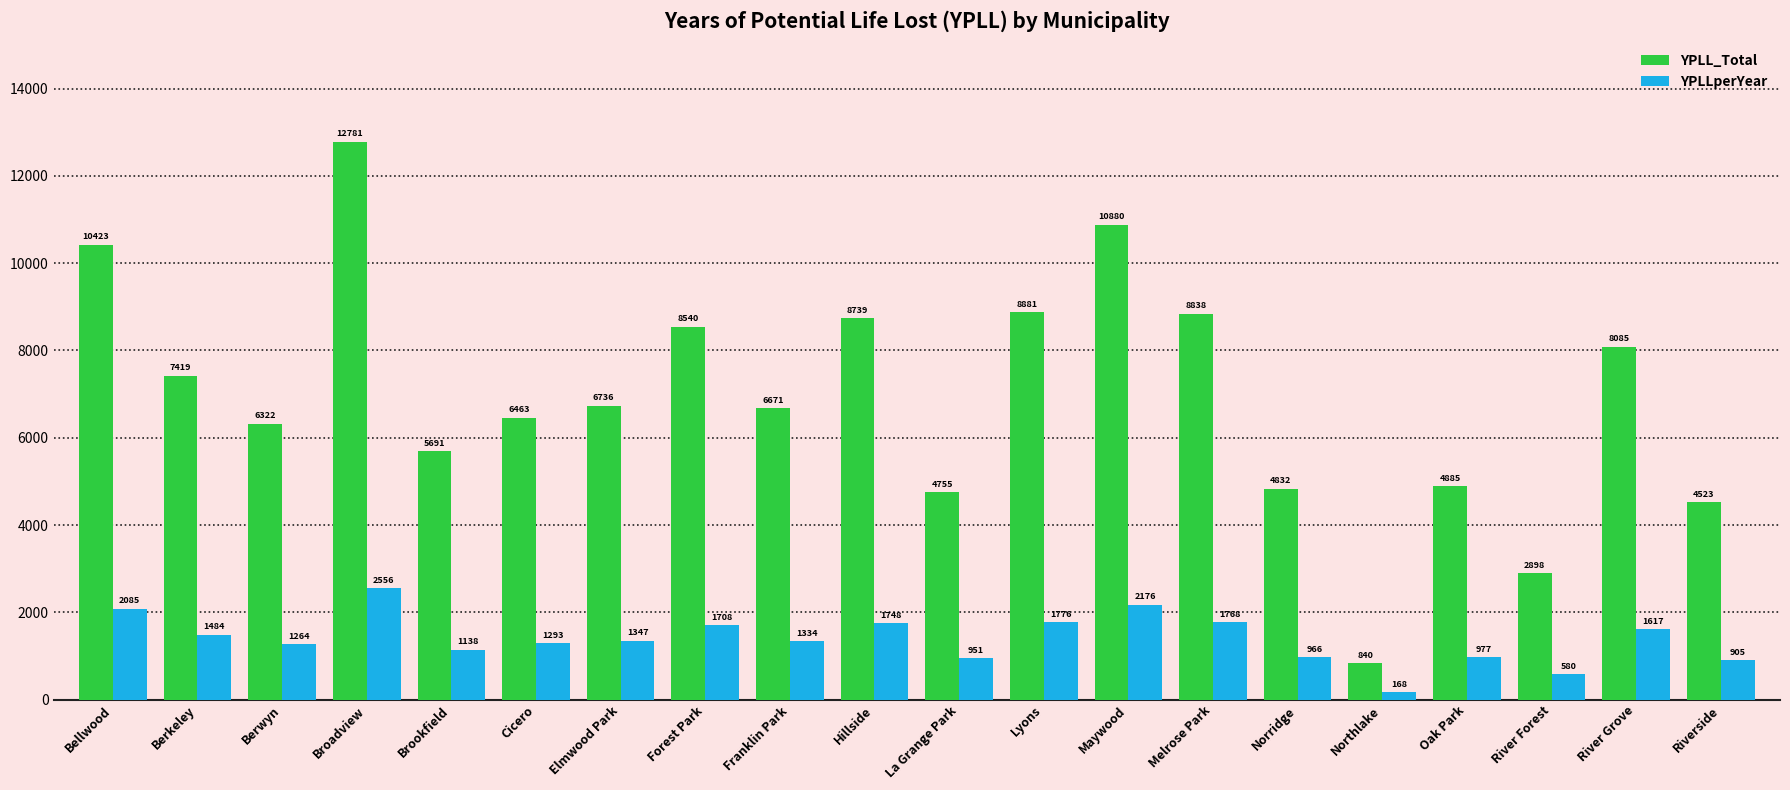

What are all the series names shown in the legend?

YPLL_Total, YPLLperYear